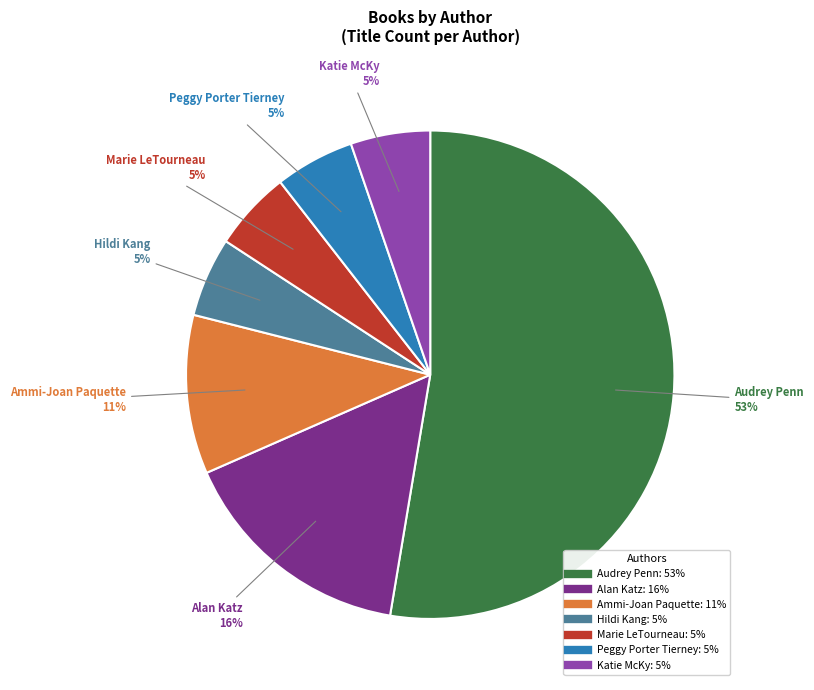

Does any single category account for the majority?

Yes